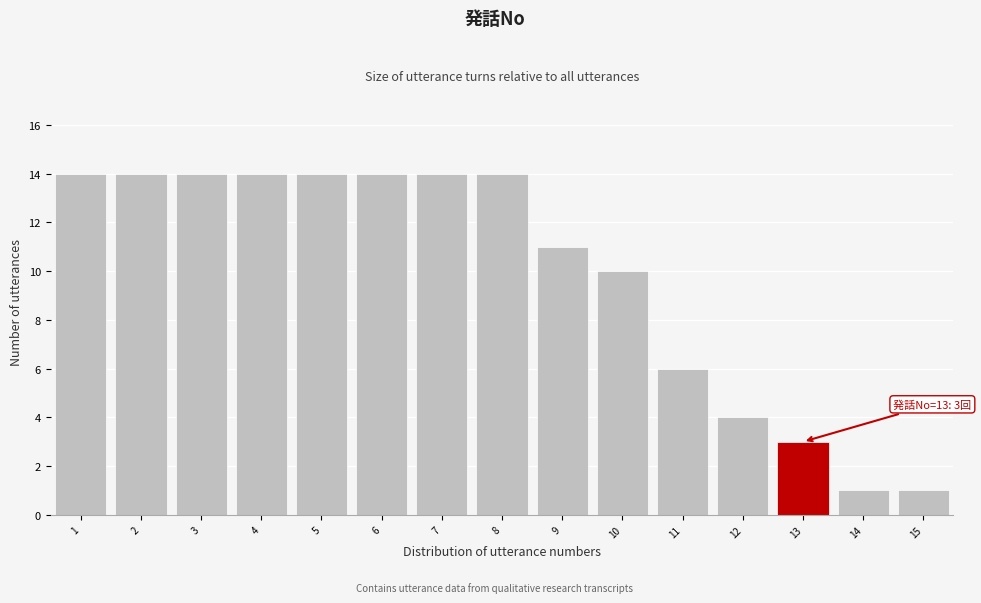

Reading left to right, list all the values displayed in this chart.

1=14	2=14	3=14	4=14	5=14	6=14	7=14	8=14	9=11	10=10	11=6	12=4	13=3	14=1	15=1